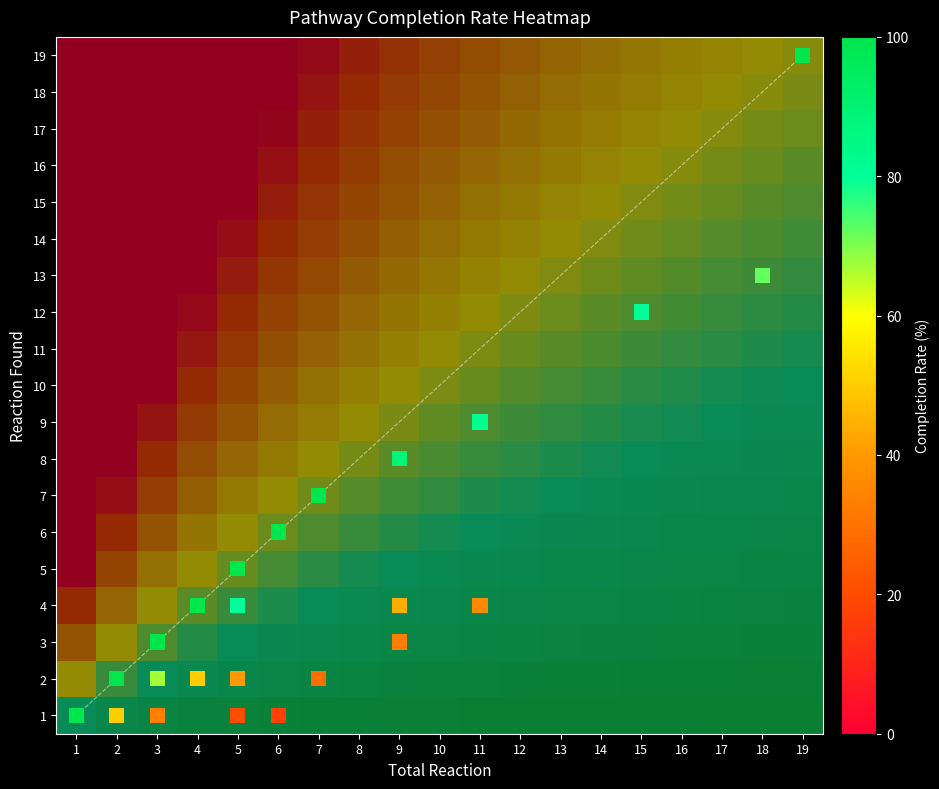

Is the value of 19 at 10 greater than the value of 7 at 1?

Yes